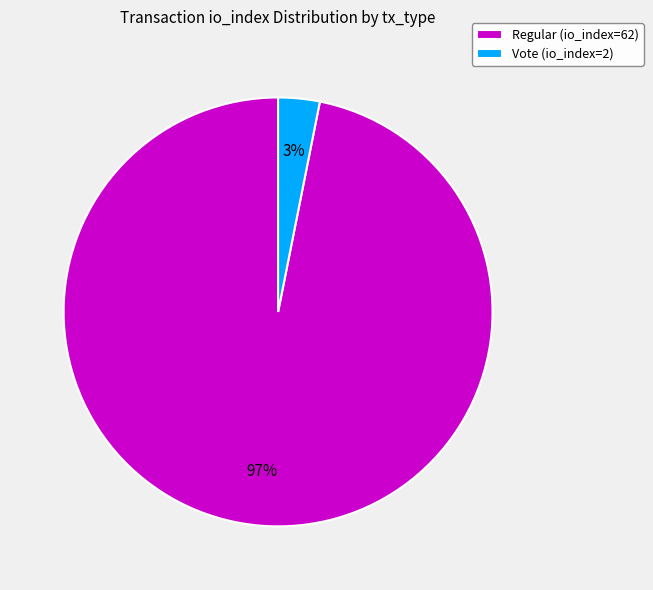

What percentage is the Vote (io_index=2) slice, to the nearest percent?

3%